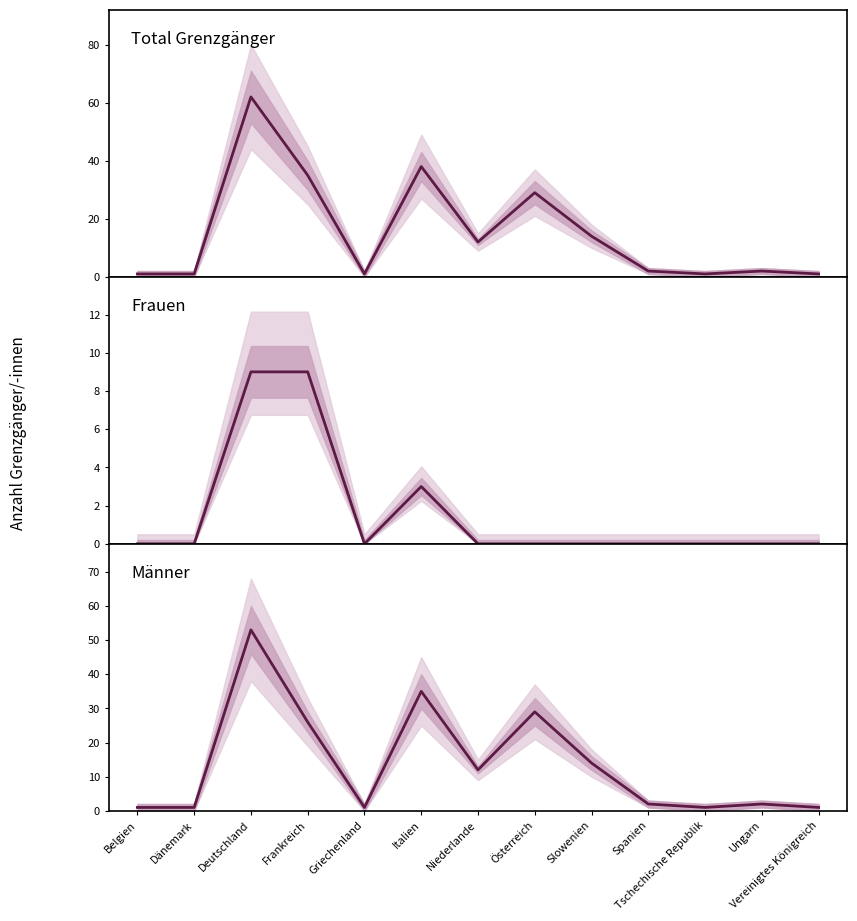

Reading left to right, transcribe all the data shown in this chart.

Total Grenzgänger: 1	1	62	35	1	38	12	29	14	2	1	2	1
Frauen: 0	0	9	9	0	3	0	0	0	0	0	0	0
Männer: 1	1	53	26	1	35	12	29	14	2	1	2	1